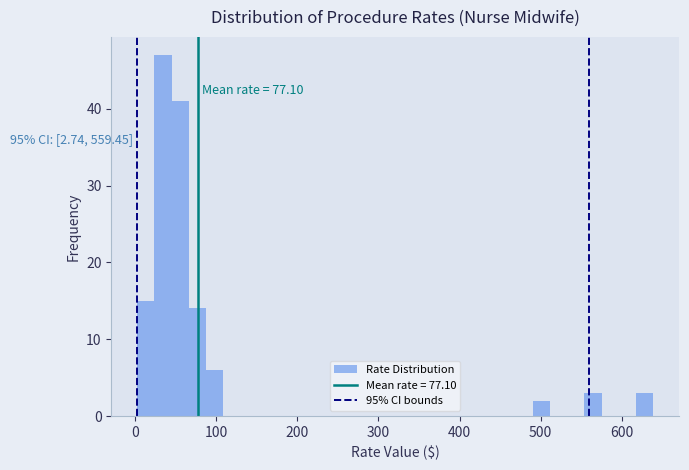

Read against the x-axis, roughly where is the centre of the tallest bar?

30